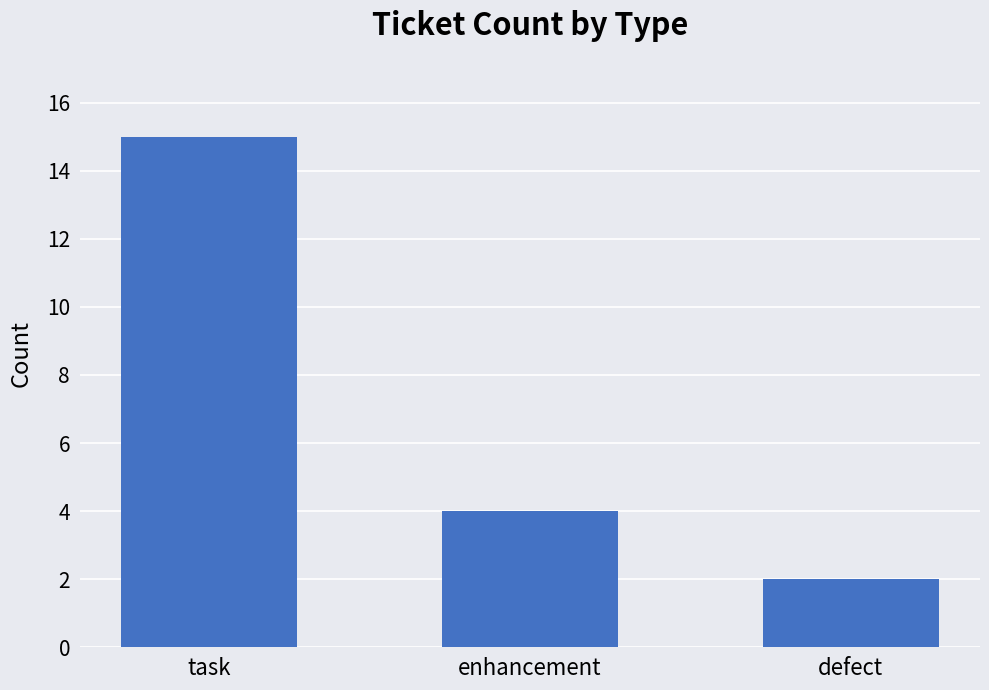

Does the chart contain stacked bars?

No